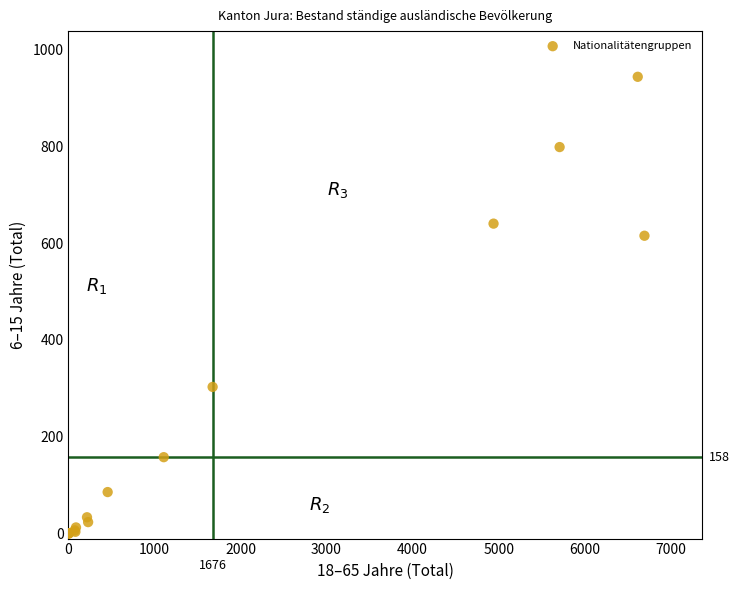

What Y value in the scatter plot is closest to 471?

615